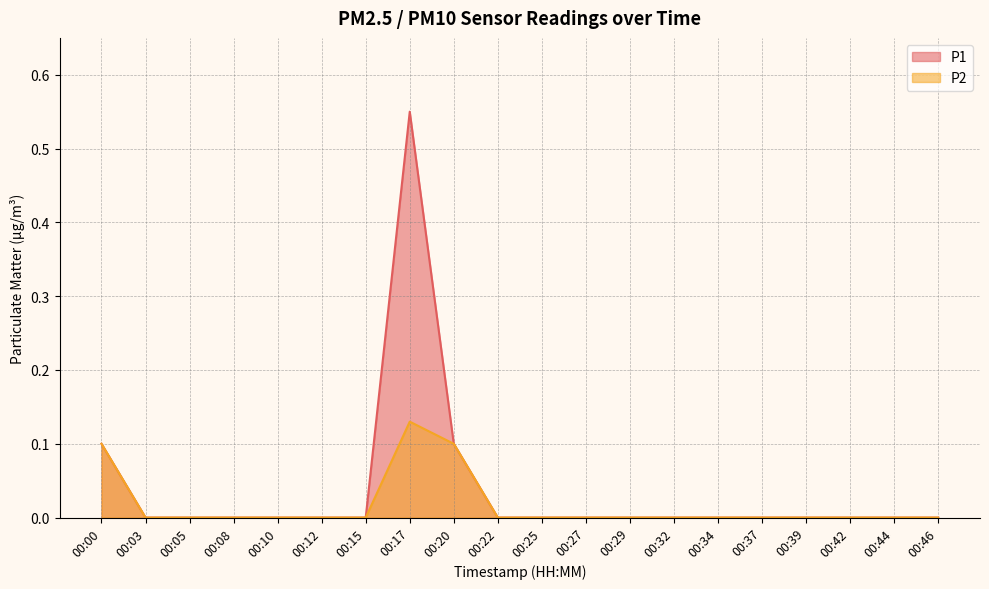

Reading left to right, extract all data points from this chart.

P1: 00:00=0.1	00:03=0.0	00:05=0.0	00:08=0.0	00:10=0.0	00:12=0.0	00:15=0.0	00:17=0.6	00:20=0.1	00:22=0.0	00:25=0.0	00:27=0.0	00:29=0.0	00:32=0.0	00:34=0.0	00:37=0.0	00:39=0.0	00:42=0.0	00:44=0.0	00:46=0.0
P2: 00:00=0.1	00:03=0.0	00:05=0.0	00:08=0.0	00:10=0.0	00:12=0.0	00:15=0.0	00:17=0.1	00:20=0.1	00:22=0.0	00:25=0.0	00:27=0.0	00:29=0.0	00:32=0.0	00:34=0.0	00:37=0.0	00:39=0.0	00:42=0.0	00:44=0.0	00:46=0.0